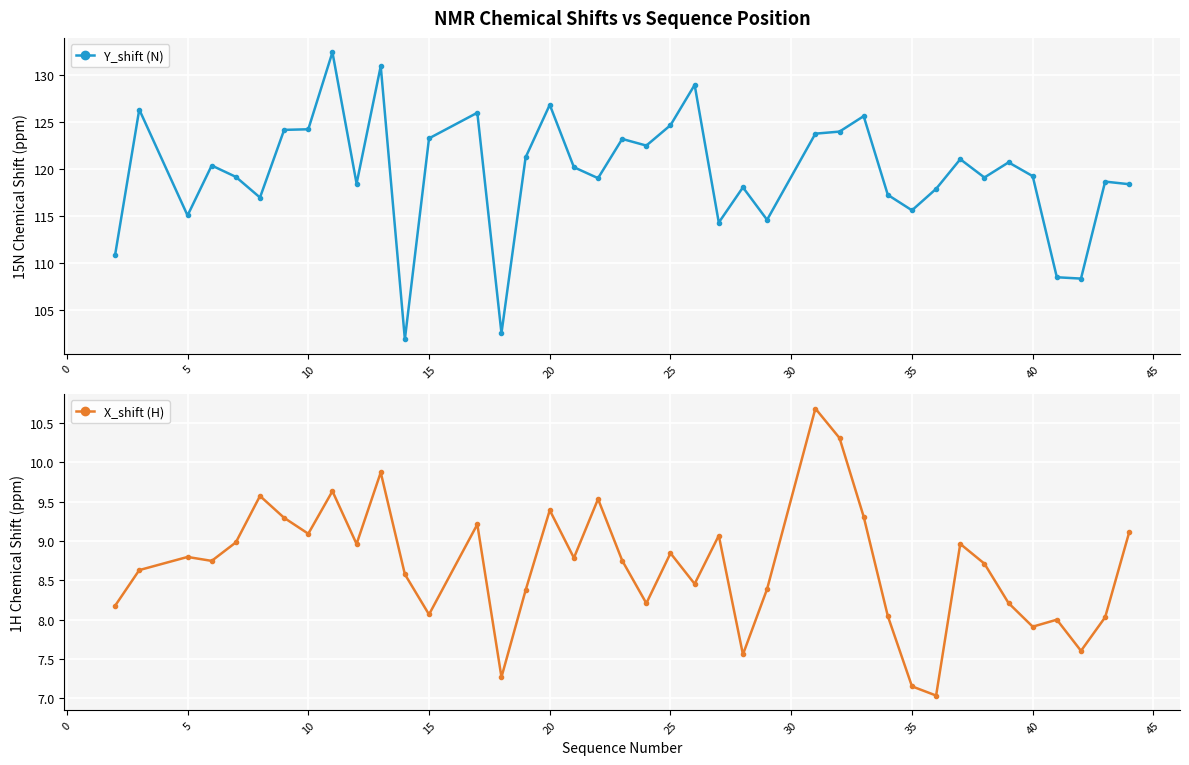

What is the average value of the X_shift (H) series?

8.7